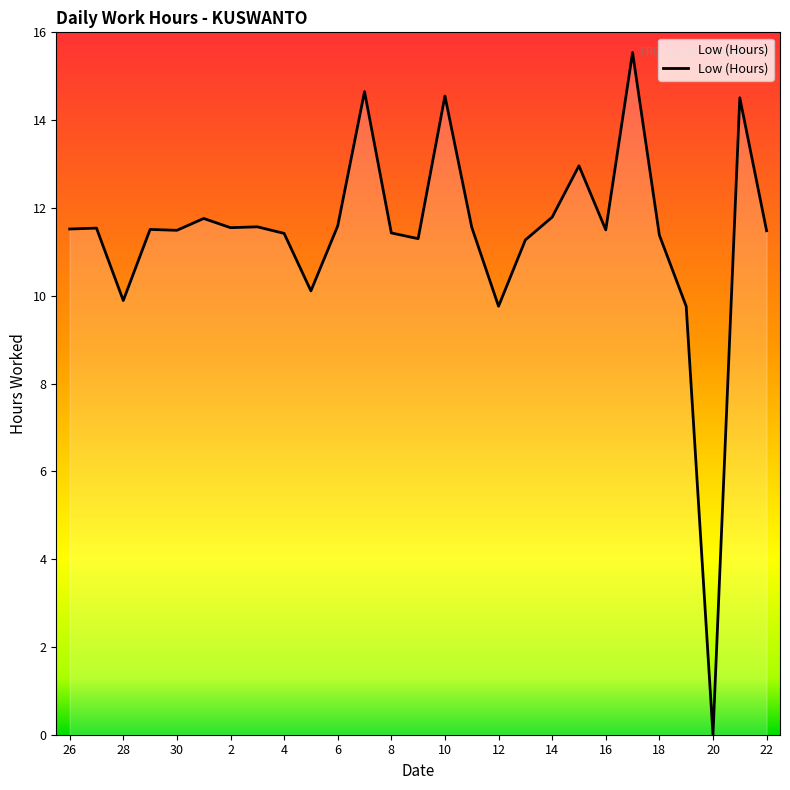

What is the maximum value shown in the chart?

15.5